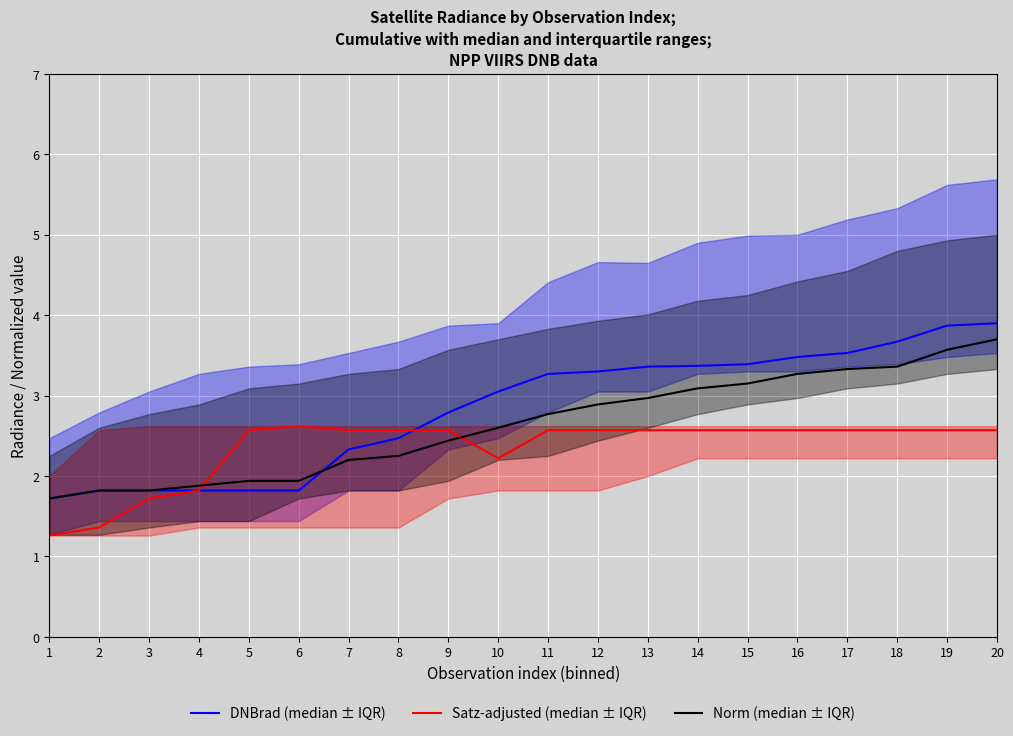

List the series in order of their overall mean, highest first.

DNBrad (median ± IQR), Norm (median ± IQR), Satz-adjusted (median ± IQR)